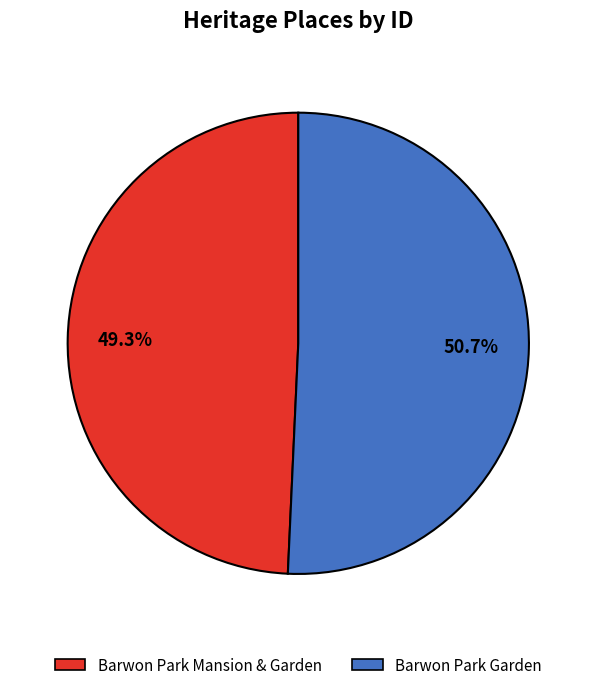

True or false: Barwon Park Mansion & Garden accounts for 49% of the total.

True